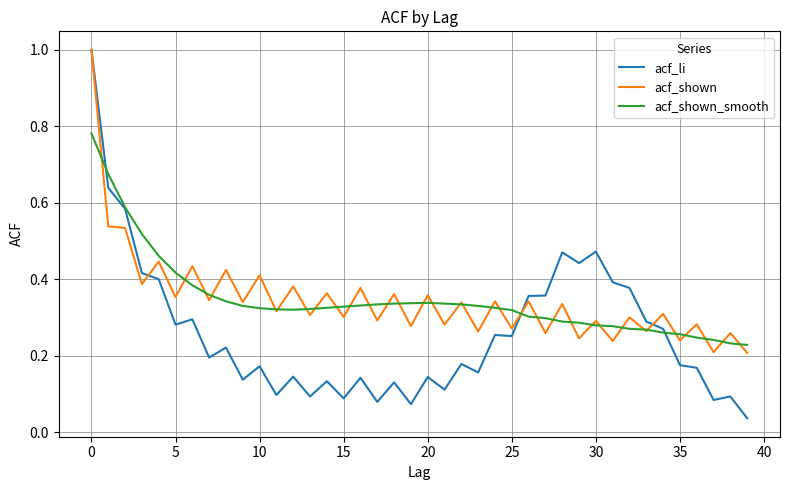

What is the greatest value displayed?

1.0